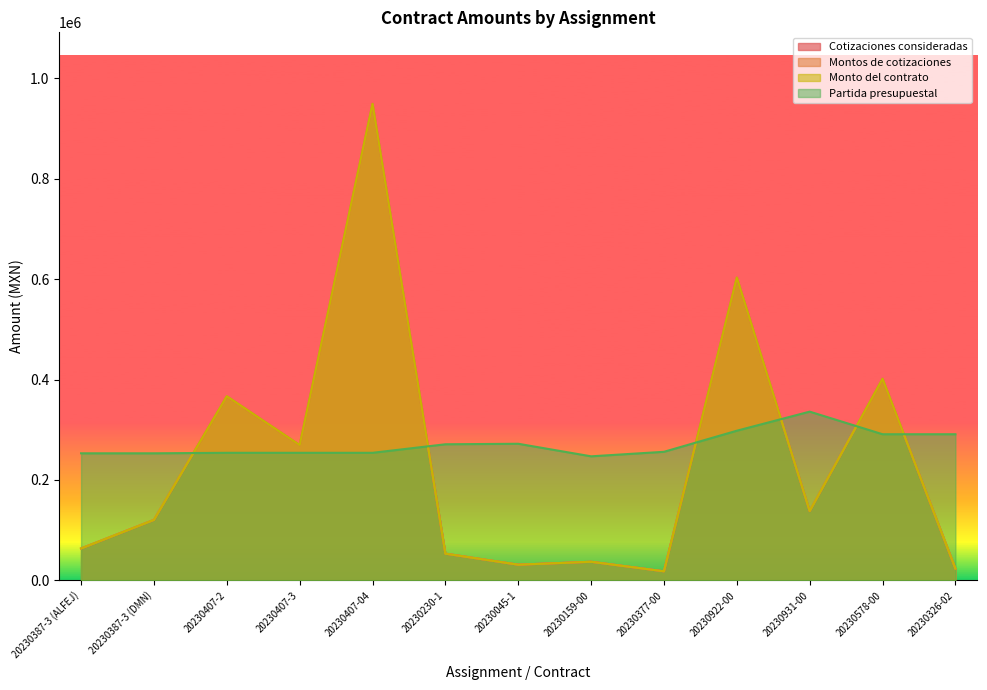

At which label is Partida presupuestal closest to 291500?

20230578-00